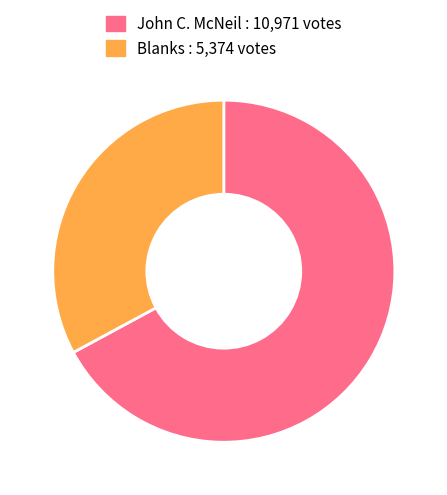

Count the number of slices in the pie.

2